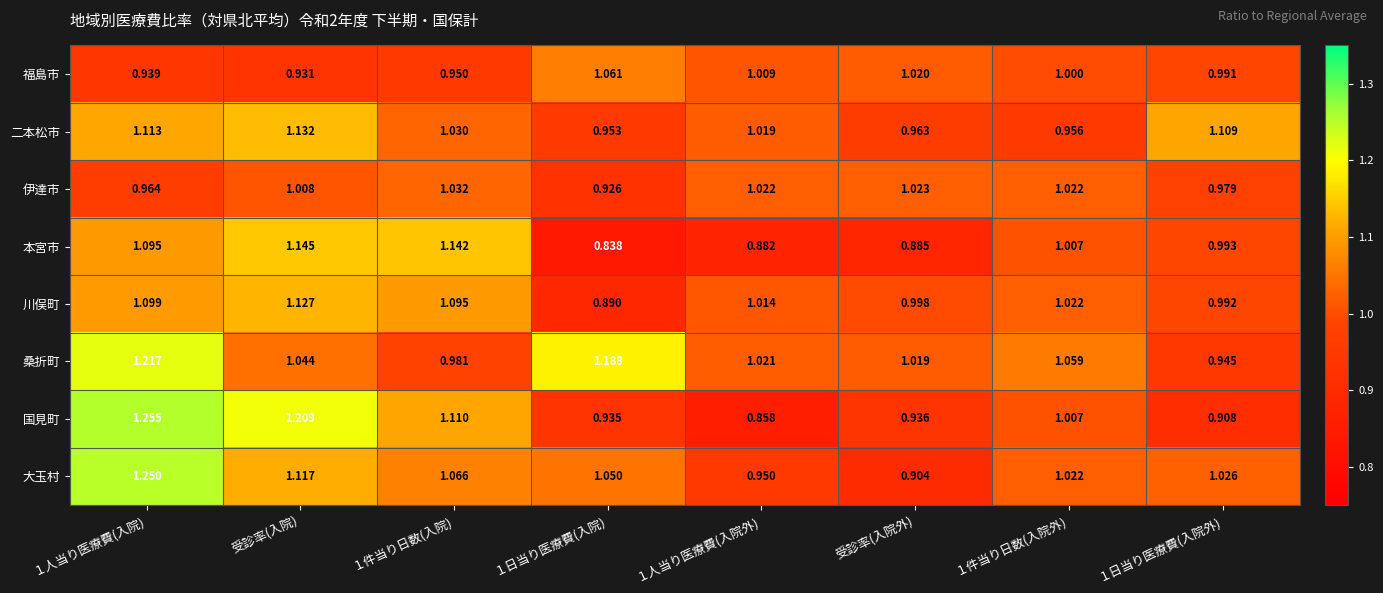

Which series has the widest spread of values?

国見町